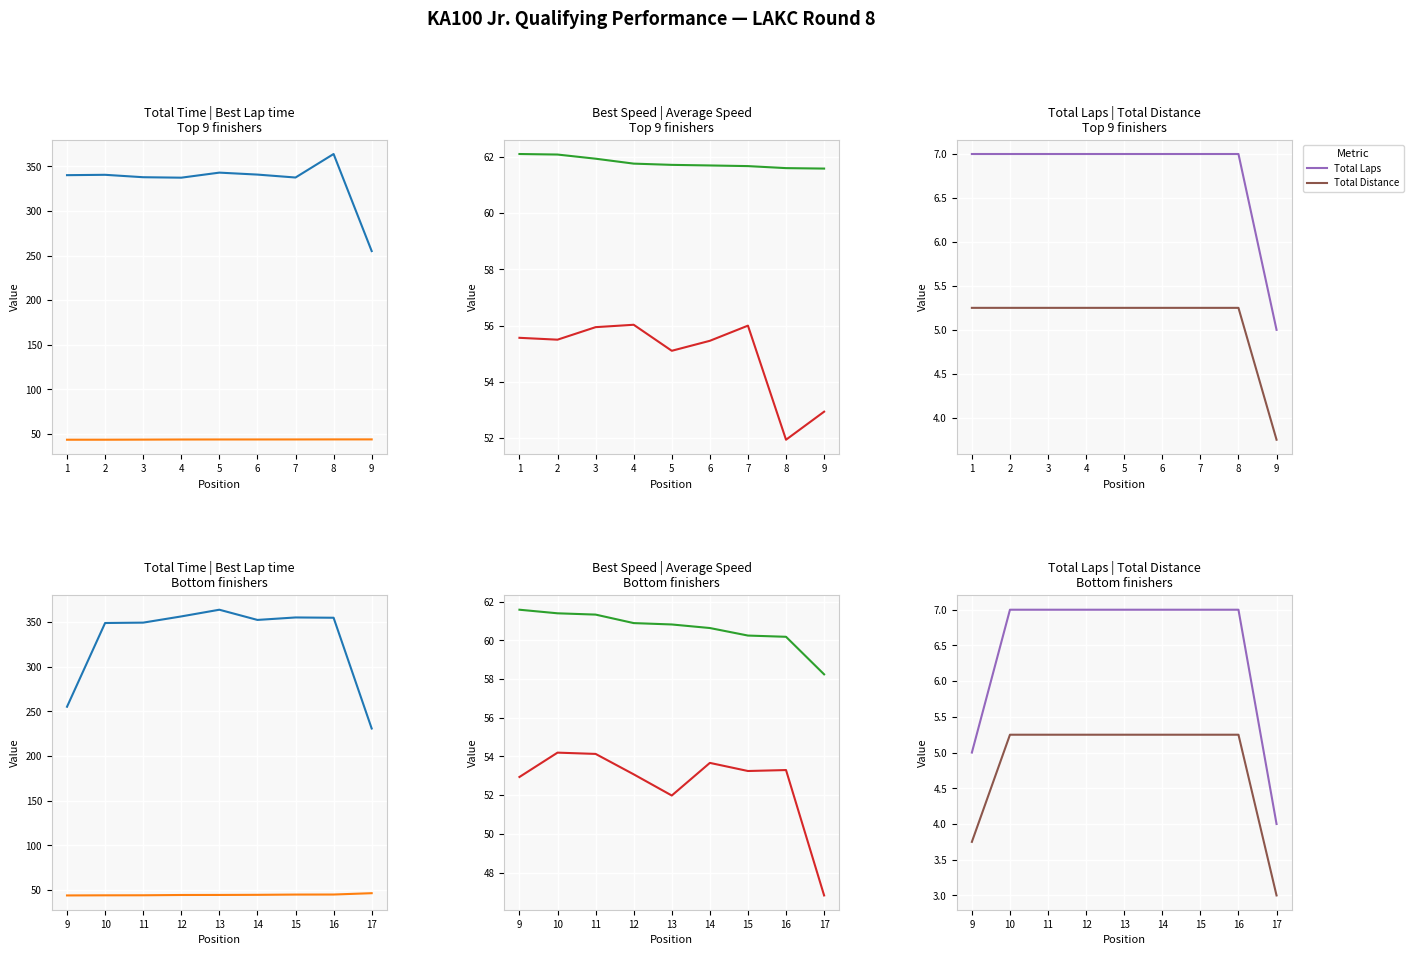

What is the difference between the second highest and second lowest values in the Total Laps series?

2.0